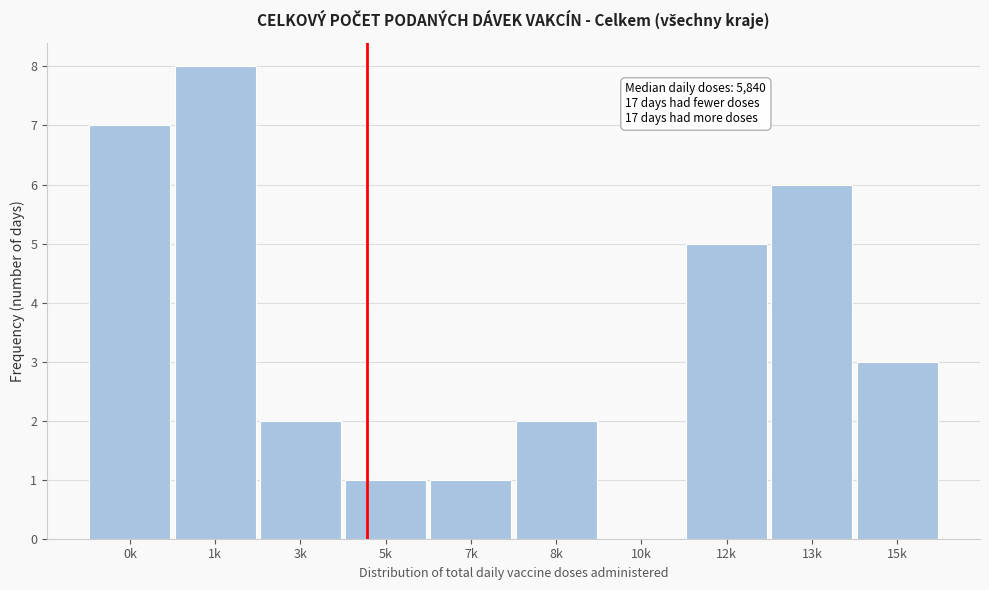

Reading right to left, list all the values displayed in this chart.

15k=3	13k=6	12k=5	10k=0	8k=2	7k=1	5k=1	3k=2	1k=8	0k=7